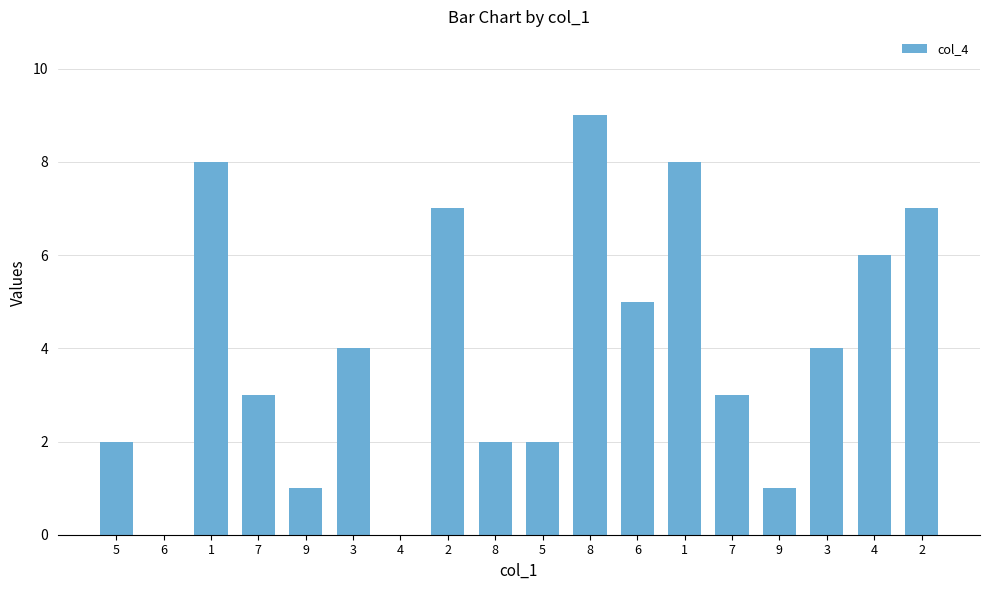

Rank the categories by value from highest to lowest.

8, 1, 1, 2, 2, 4, 6, 3, 3, 7, 7, 5, 8, 5, 9, 9, 6, 4